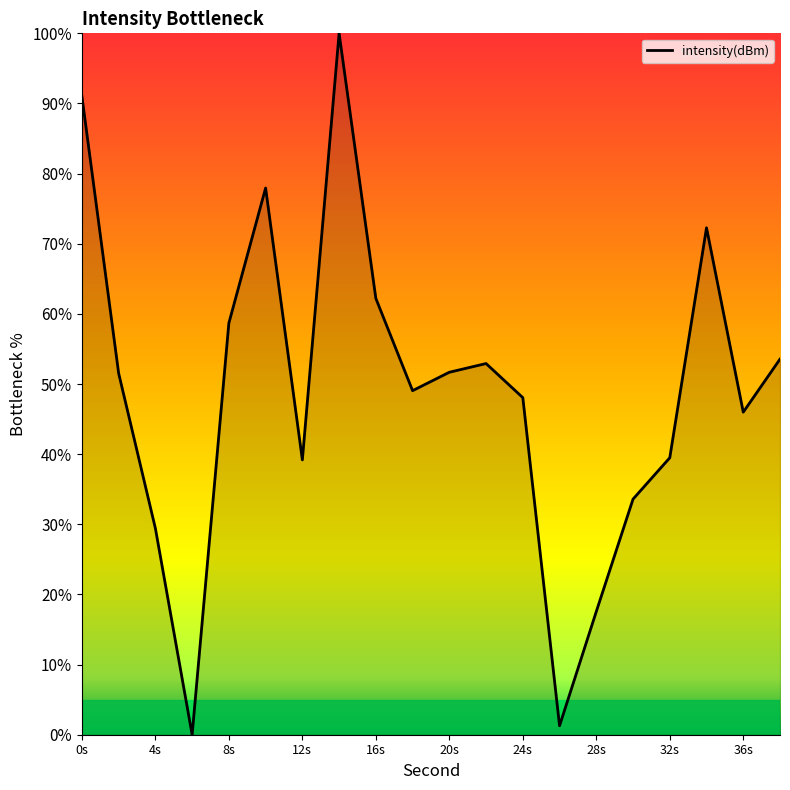

What is the greatest value displayed?

100.0